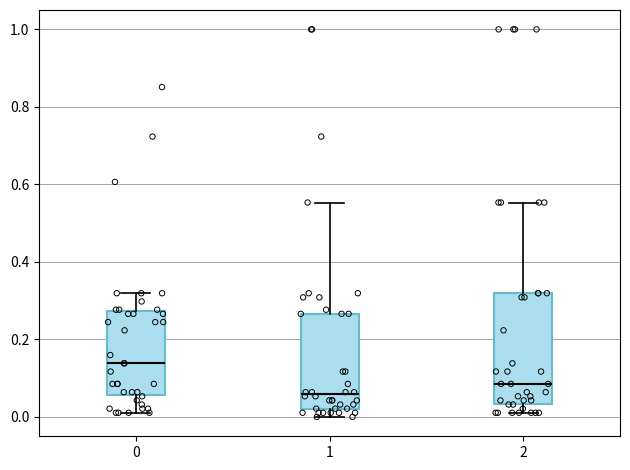

Reading left to right, transcribe this box plot: for each box, give where its median line is, the range the box spans, and where its two whiskers end, as read against the y-axis. The values are not printed on the chart, so give them approximately, as read against the axis.

0: median 0.14, box 0.06 to 0.28, whiskers 0.02 to 0.32
1: median 0.06, box 0.02 to 0.26, whiskers 0.00 to 0.56
2: median 0.08, box 0.04 to 0.32, whiskers 0.02 to 0.56